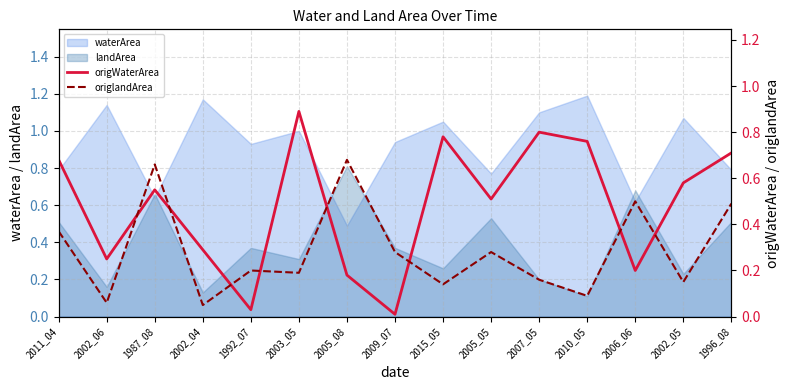

At which category does origWaterArea reach its first local valley?

2002_06